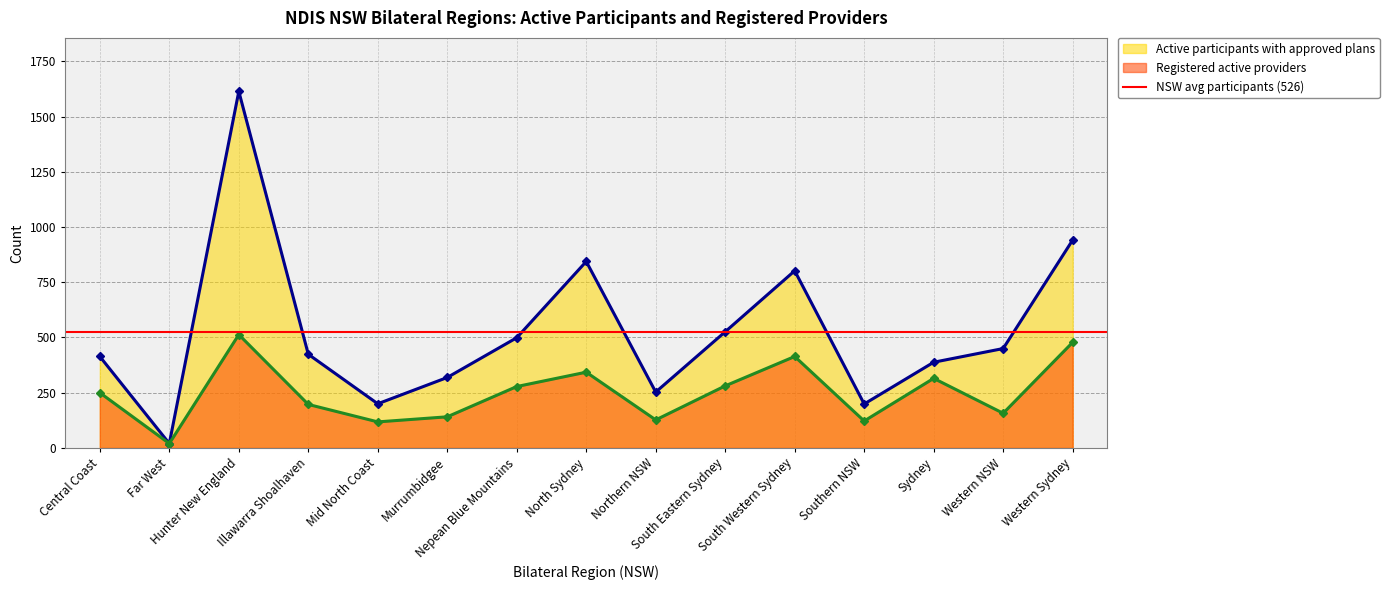

What is the label of the 6th point from the right?

South Eastern Sydney